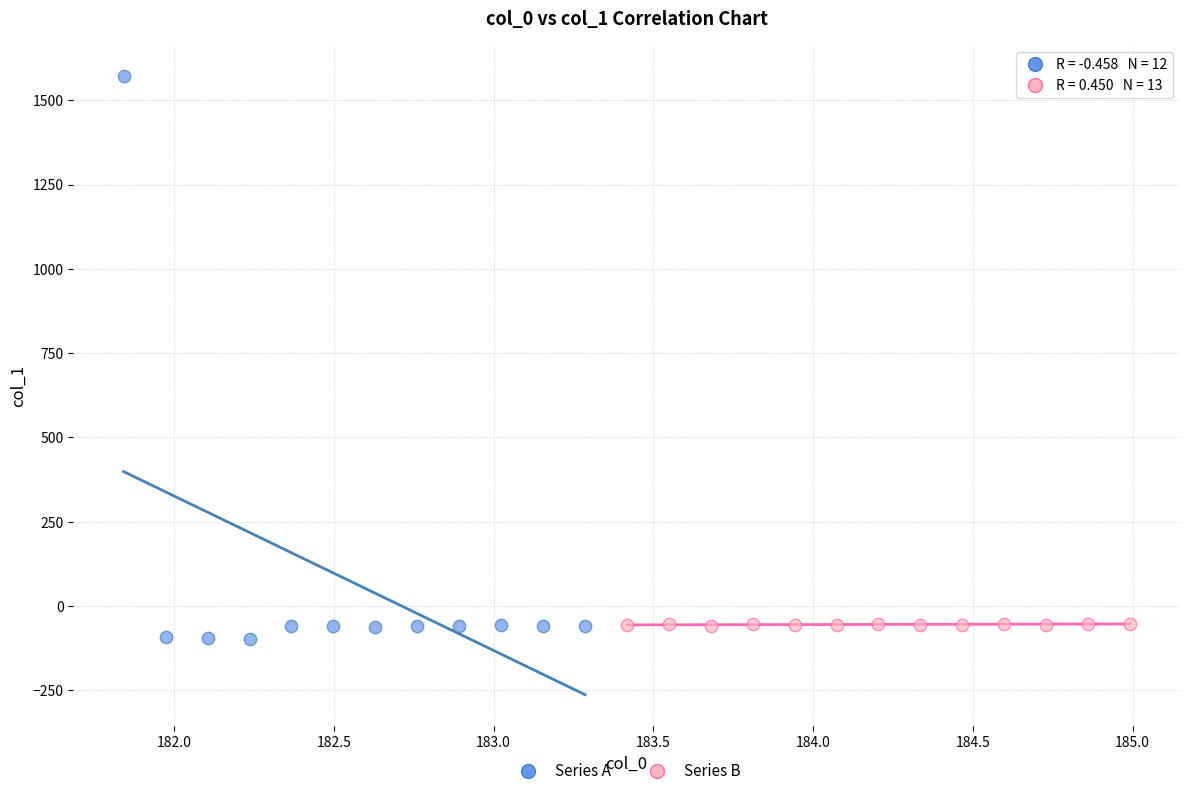

Which series reaches the maximum Y coordinate?

Series A